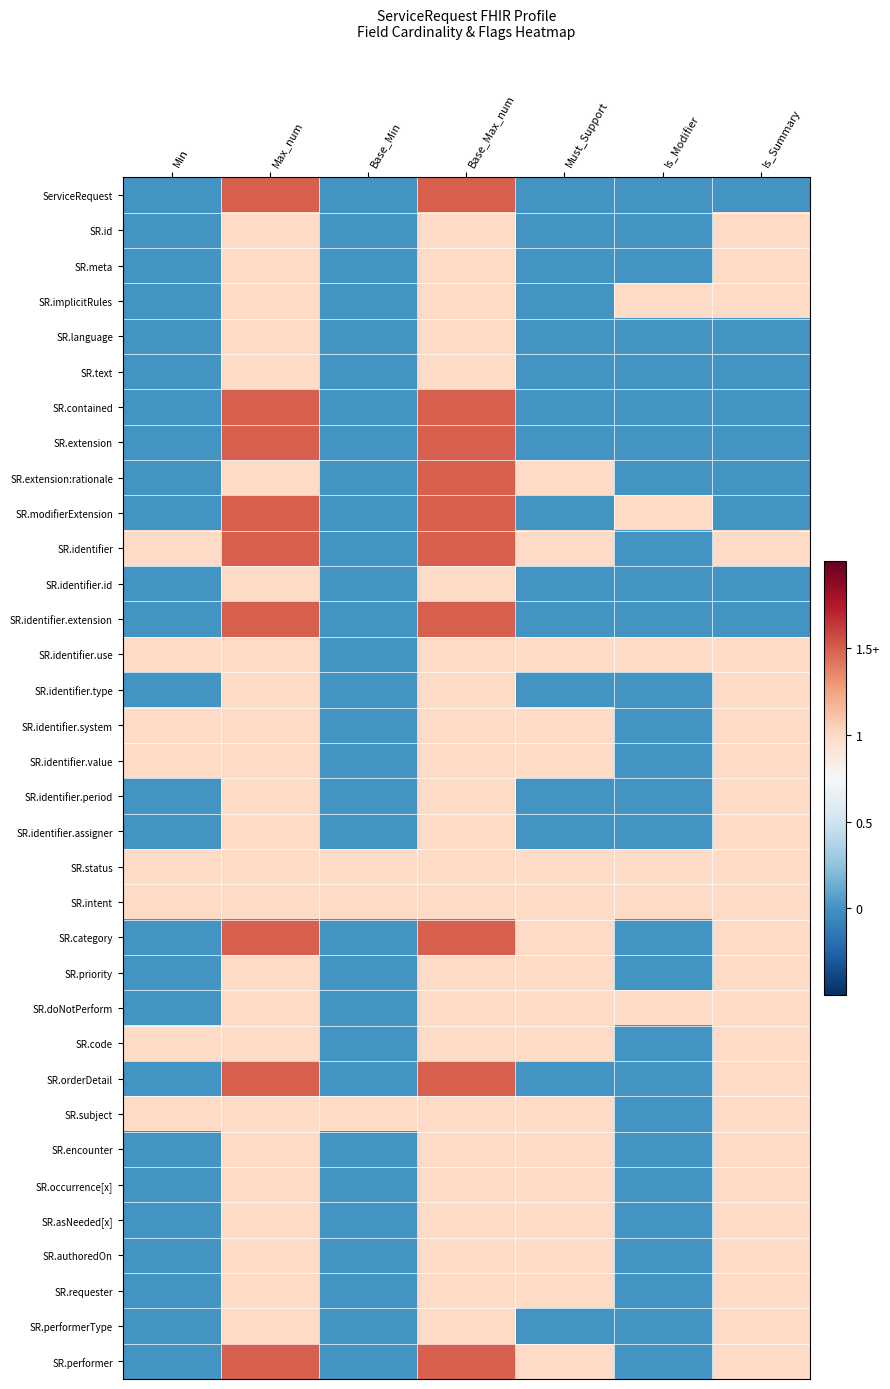

Count the number of categories in the chart.

7